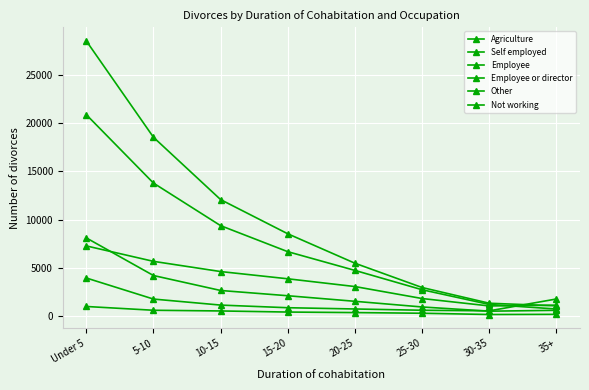

True or false: Other has a value of 2636 at 10-15.

True